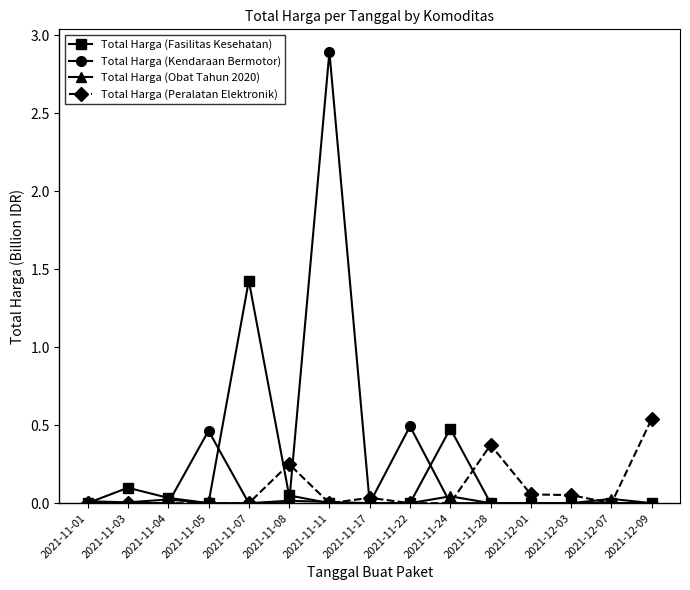

List the series in order of their peak value, highest first.

Total Harga (Kendaraan Bermotor), Total Harga (Fasilitas Kesehatan), Total Harga (Peralatan Elektronik), Total Harga (Obat Tahun 2020)